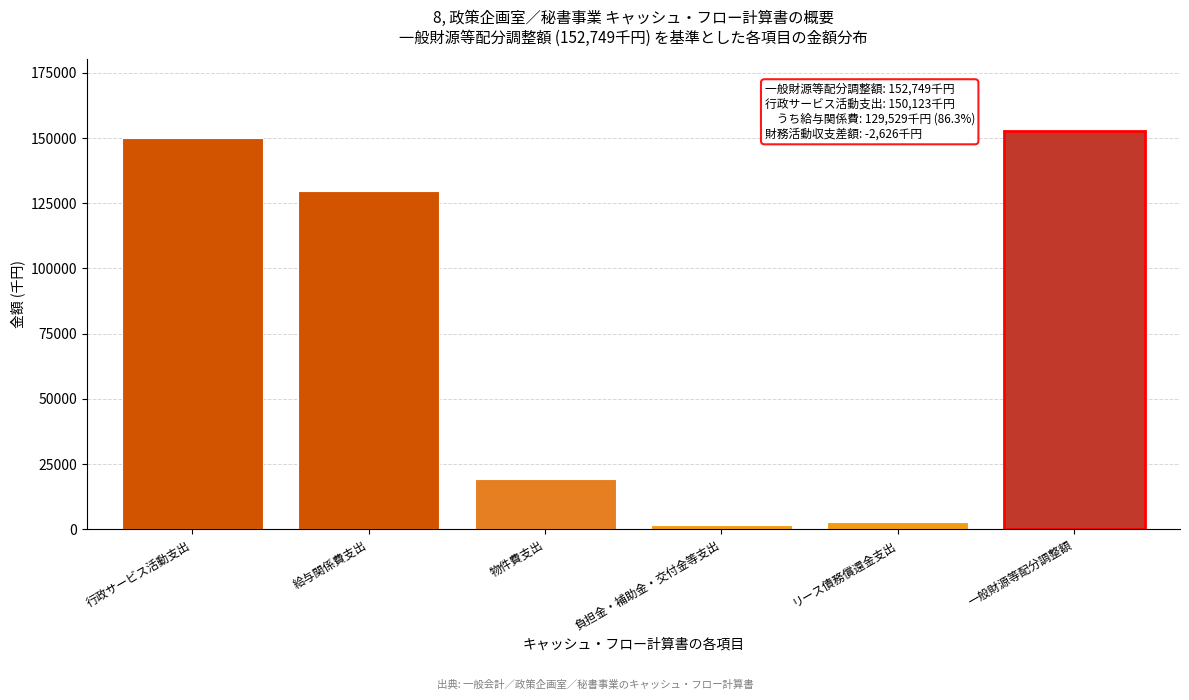

Reading left to right, what are all the values shown in this chart?

150123	129529	19094	1499	2626	152749